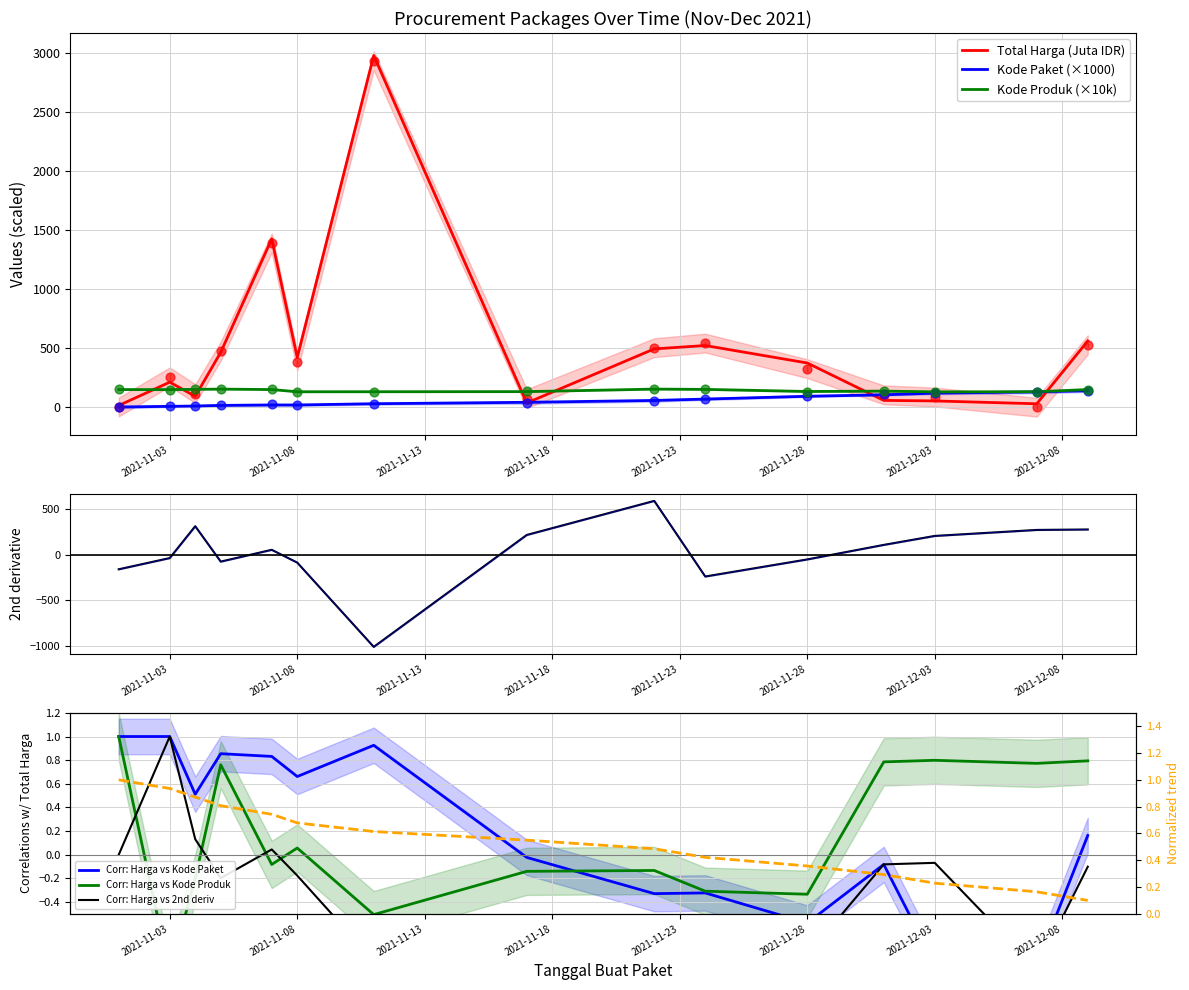

At how many categories does at least one series exceed 1305?

2